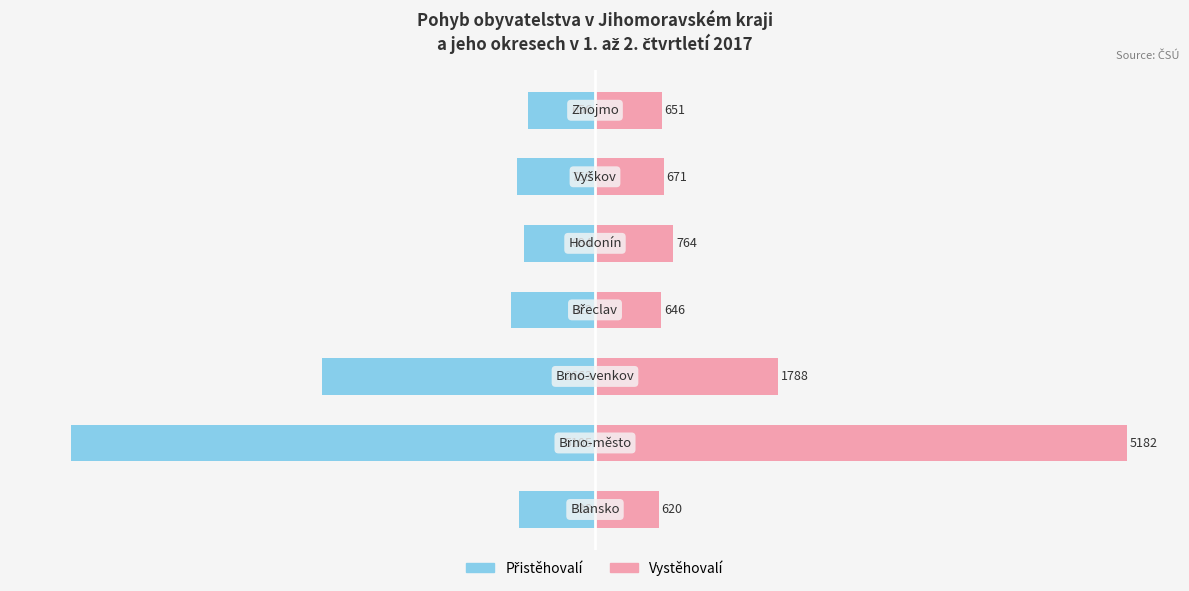

Rank the series by their average value, from highest to lowest.

Vystěhovalí, Přistěhovalí